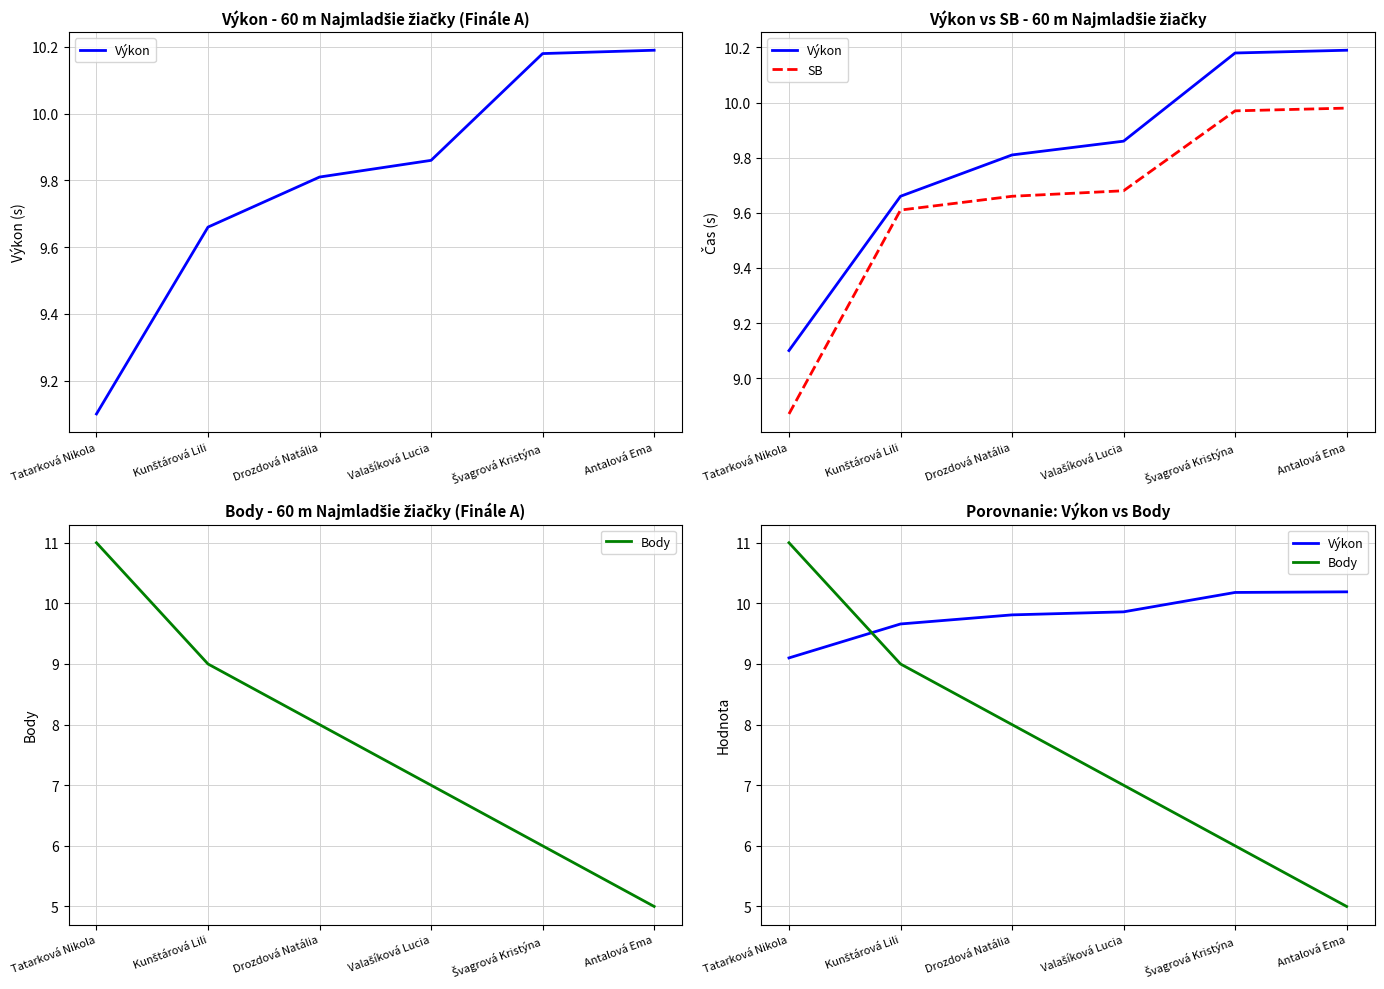

How many times do Body and SB cross each other?

1